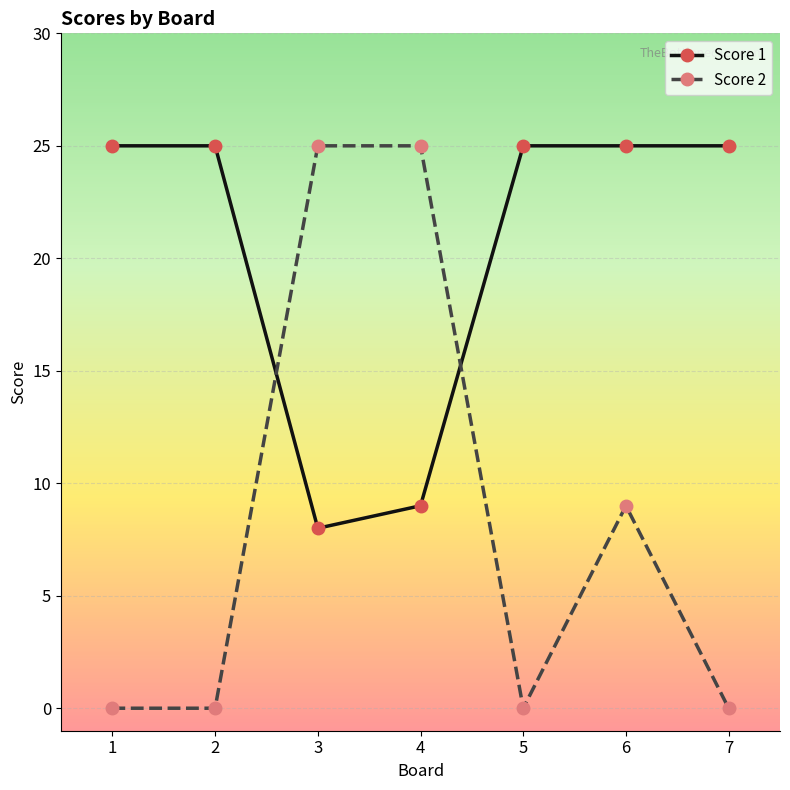

What value does the Score 1 series have at 4?

9